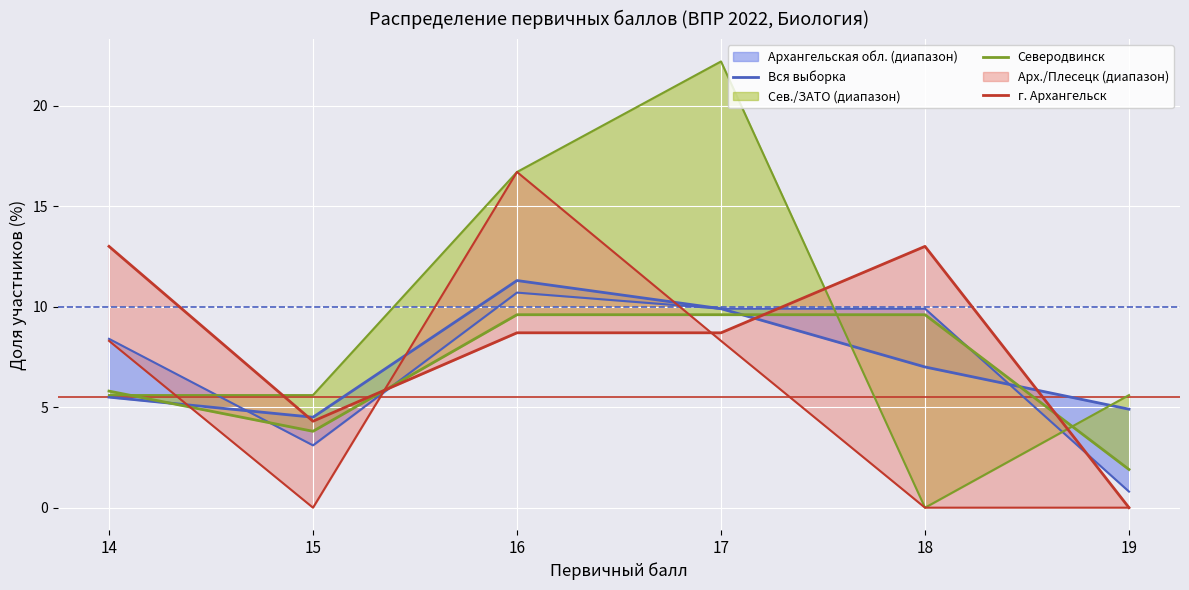

How many lines are shown in the chart?

3